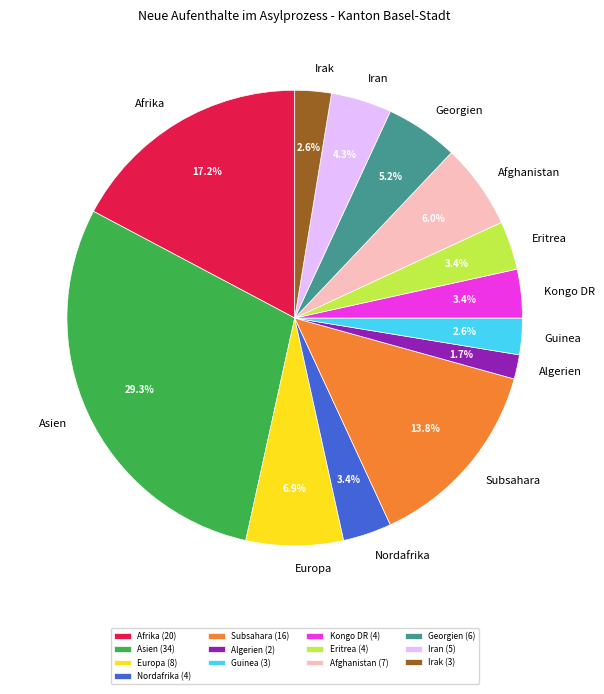

Count the number of slices in the pie.

13